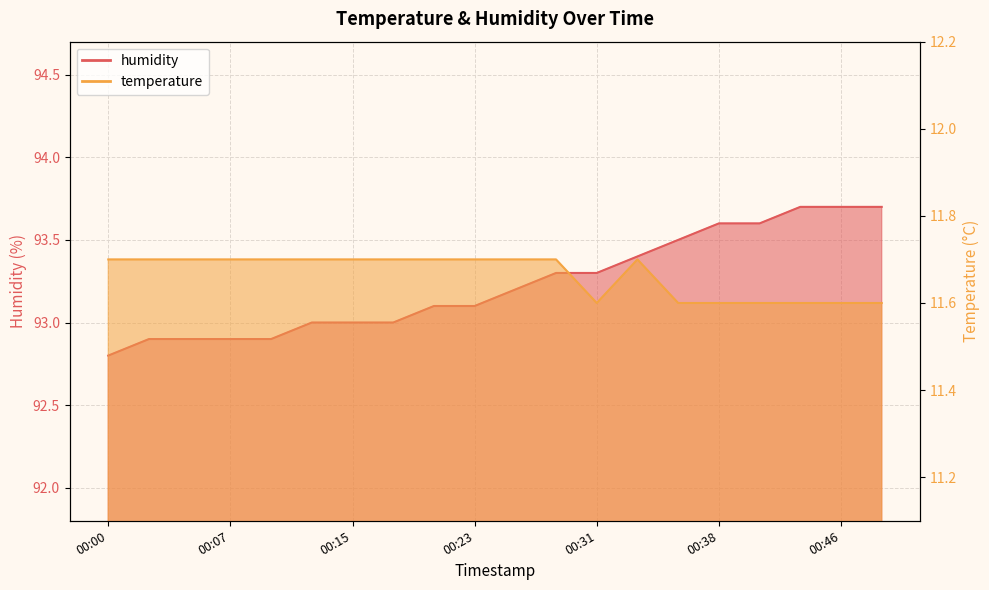

Rank the series by their average value, from highest to lowest.

humidity, temperature